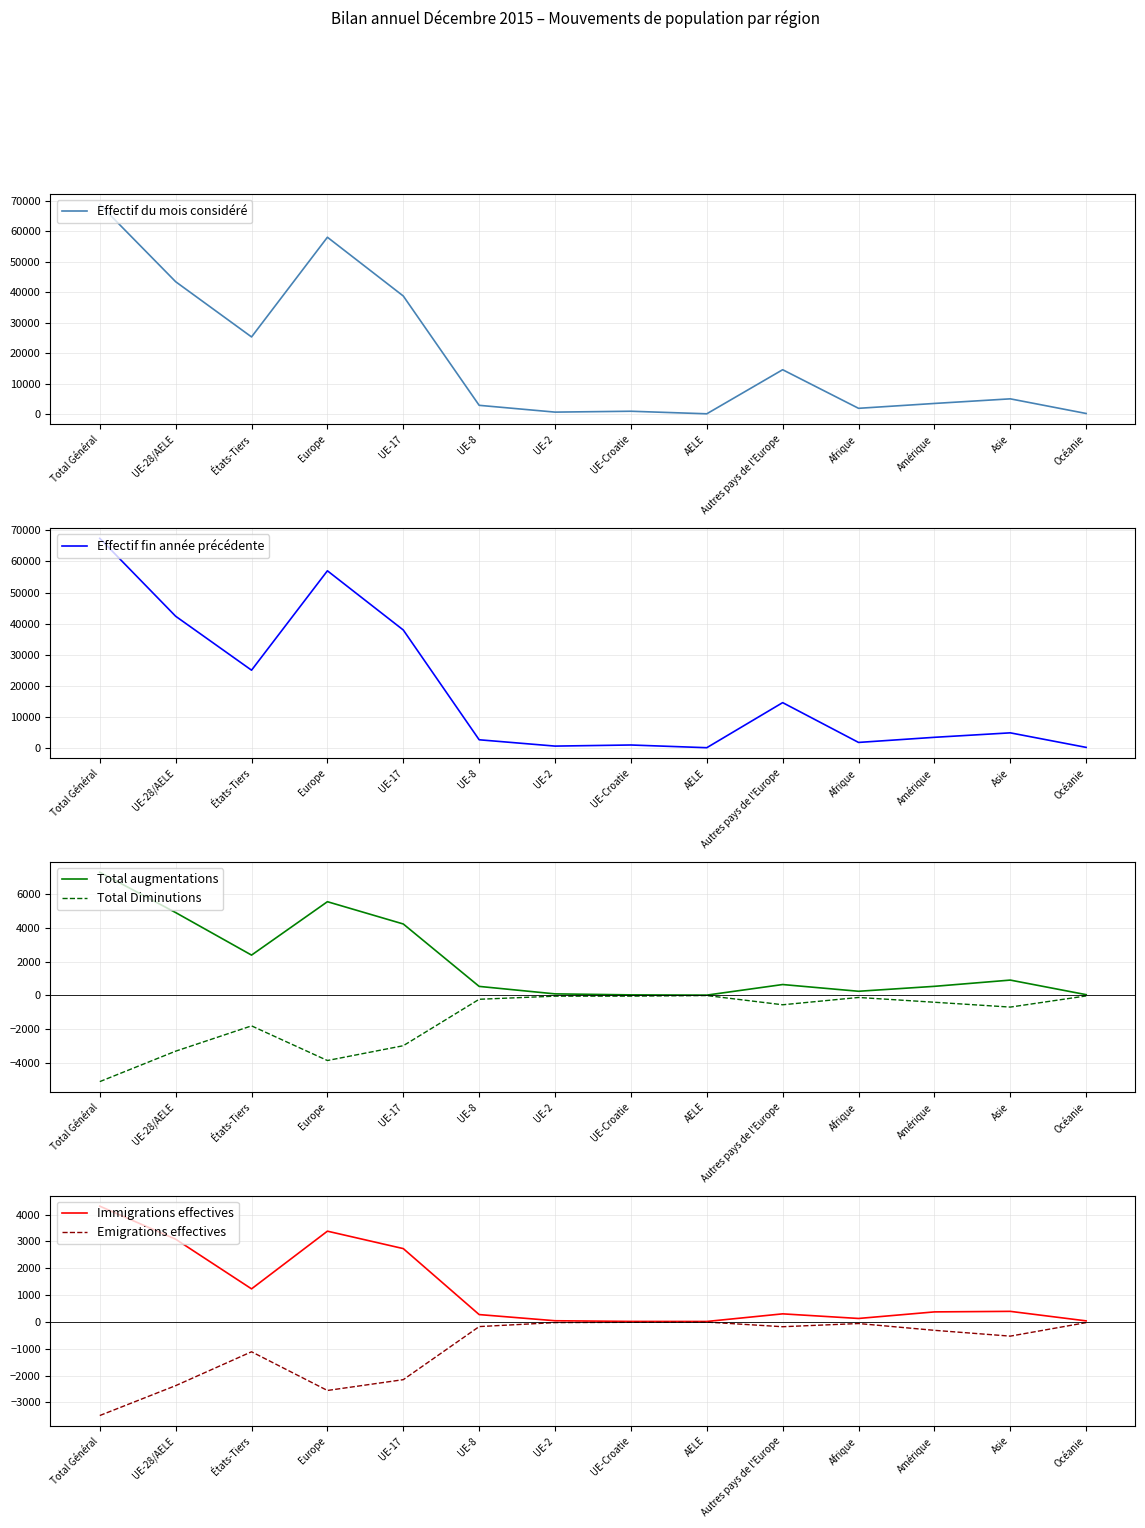

Reading left to right, extract all data points from this chart.

Effectif du mois considéré: 68779	43443	25336	58026	38755	2909	682	968	129	14583	1928	3522	5035	231
Effectif fin année précédente: 67421	42380	25041	56992	37961	2670	638	991	120	14612	1817	3462	4899	223
Total augmentations: 7279	4896	2383	5539	4222	533	91	32	18	643	245	537	906	45
Total Diminutions: -5095	-3295	-1800	-3848	-2973	-228	-44	-42	-8	-553	-121	-404	-690	-31
Immigrations effectives: 4315	3083	1232	3383	2733	273	43	18	16	300	128	373	393	38
Emigrations effectives: -3491	-2377	-1114	-2557	-2154	-175	-26	-15	-7	-180	-61	-314	-531	-27